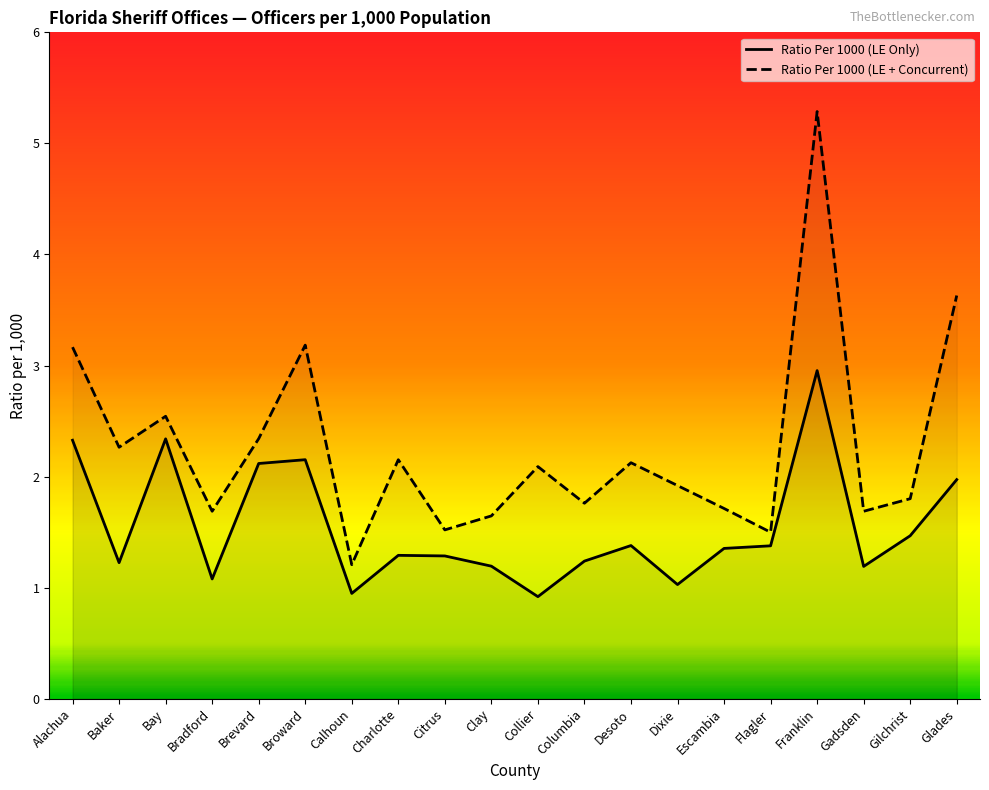

Reading left to right, transcribe all the data shown in this chart.

Ratio Per 1000 (LE Only): Alachua=2.3	Baker=1.2	Bay=2.3	Bradford=1.1	Brevard=2.1	Broward=2.2	Calhoun=0.9	Charlotte=1.3	Citrus=1.3	Clay=1.2	Collier=0.9	Columbia=1.2	Desoto=1.4	Dixie=1.0	Escambia=1.4	Flagler=1.4	Franklin=3.0	Gadsden=1.2	Gilchrist=1.5	Glades=2.0
Ratio Per 1000 (LE + Concurrent): Alachua=3.2	Baker=2.3	Bay=2.5	Bradford=1.7	Brevard=2.3	Broward=3.2	Calhoun=1.2	Charlotte=2.2	Citrus=1.5	Clay=1.6	Collier=2.1	Columbia=1.8	Desoto=2.1	Dixie=1.9	Escambia=1.7	Flagler=1.5	Franklin=5.3	Gadsden=1.7	Gilchrist=1.8	Glades=3.6